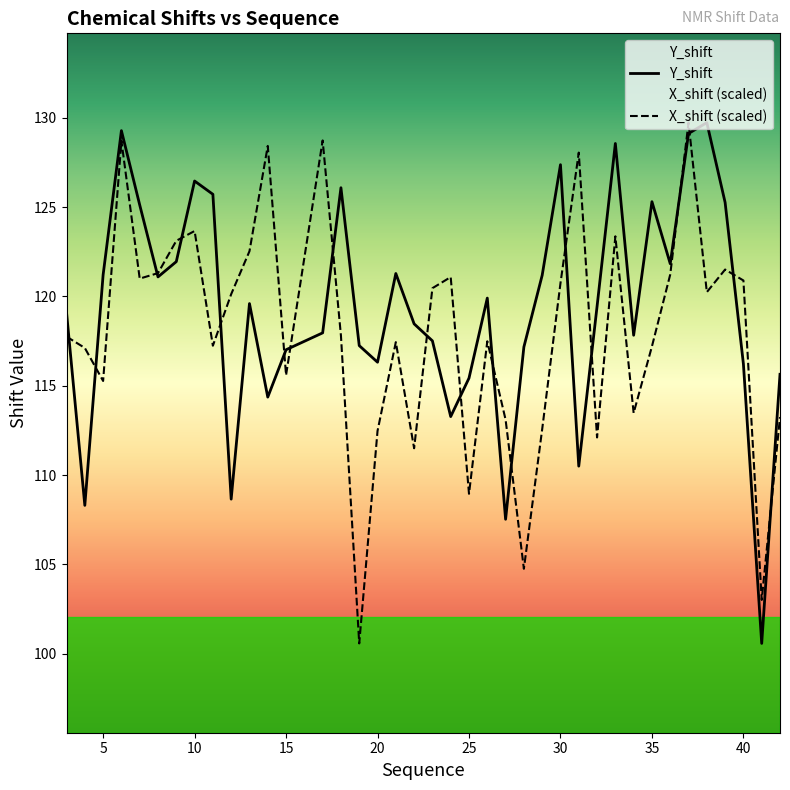

What is the highest value of the X_shift series?

129.7